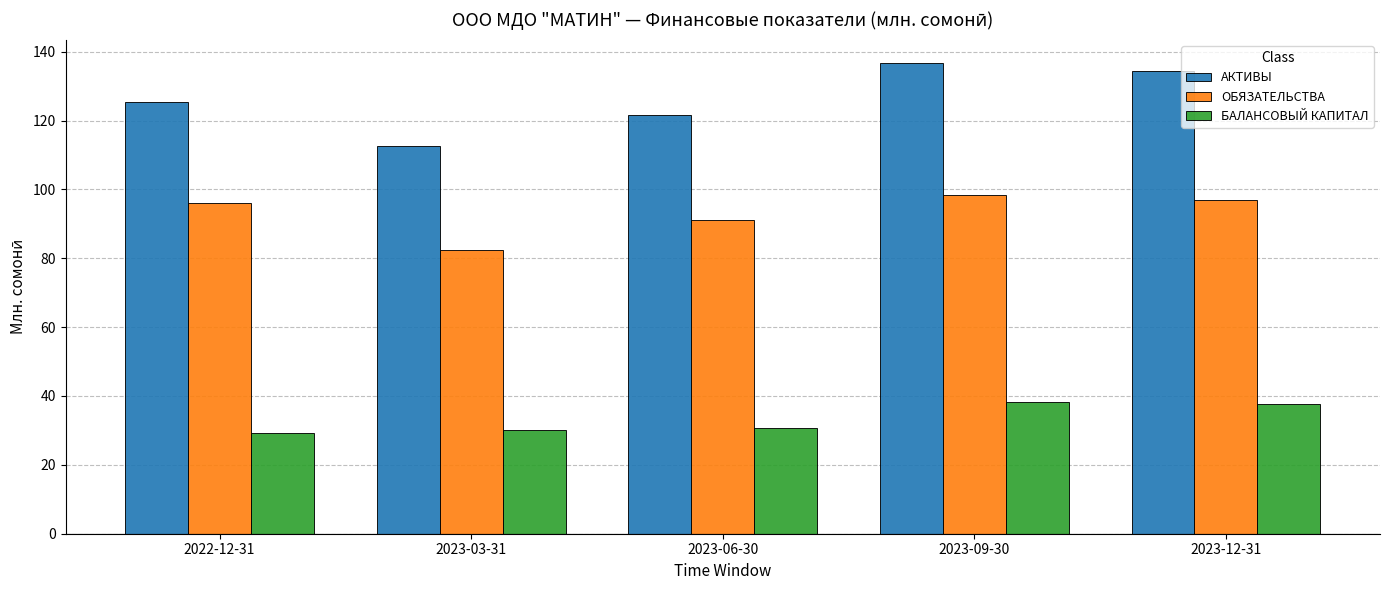

At how many categories does at least one series exceed 35?

5